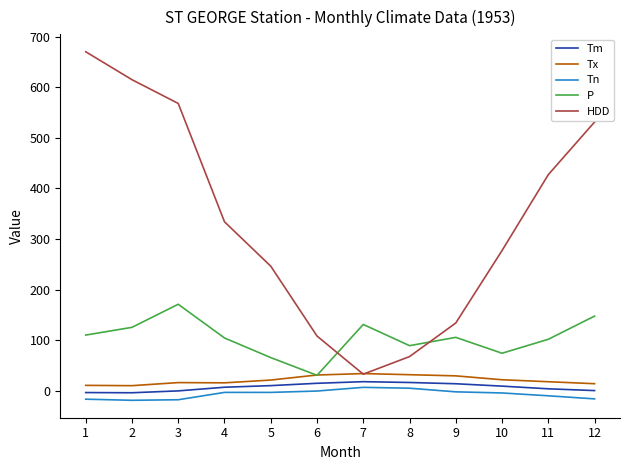

Is the value of HDD at 1 greater than the value of Tn at 4?

Yes